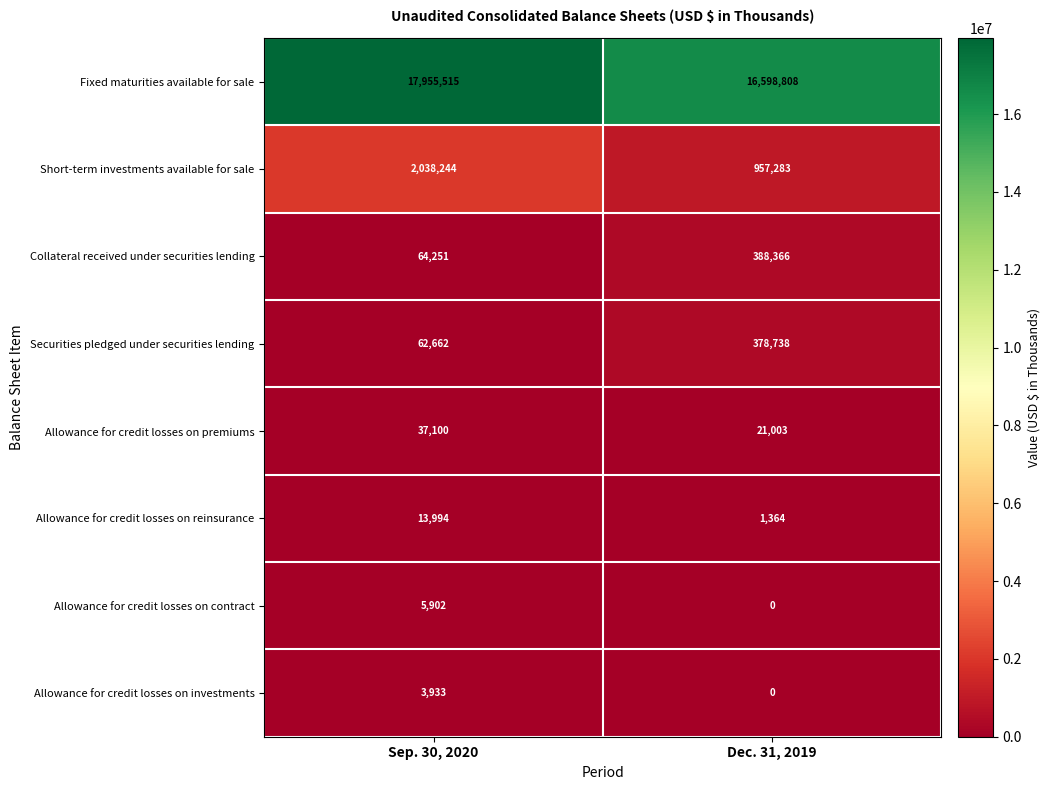

Which series has the largest total across all categories?

row_0